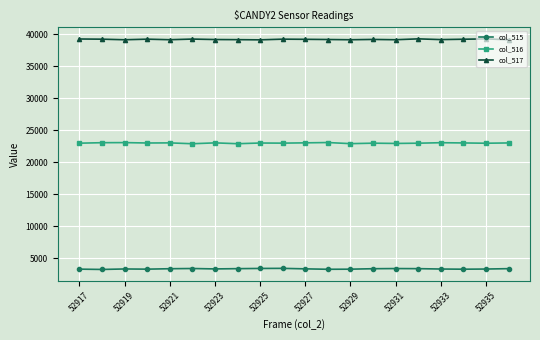

How many values in the col_515 series are below 3339?

10